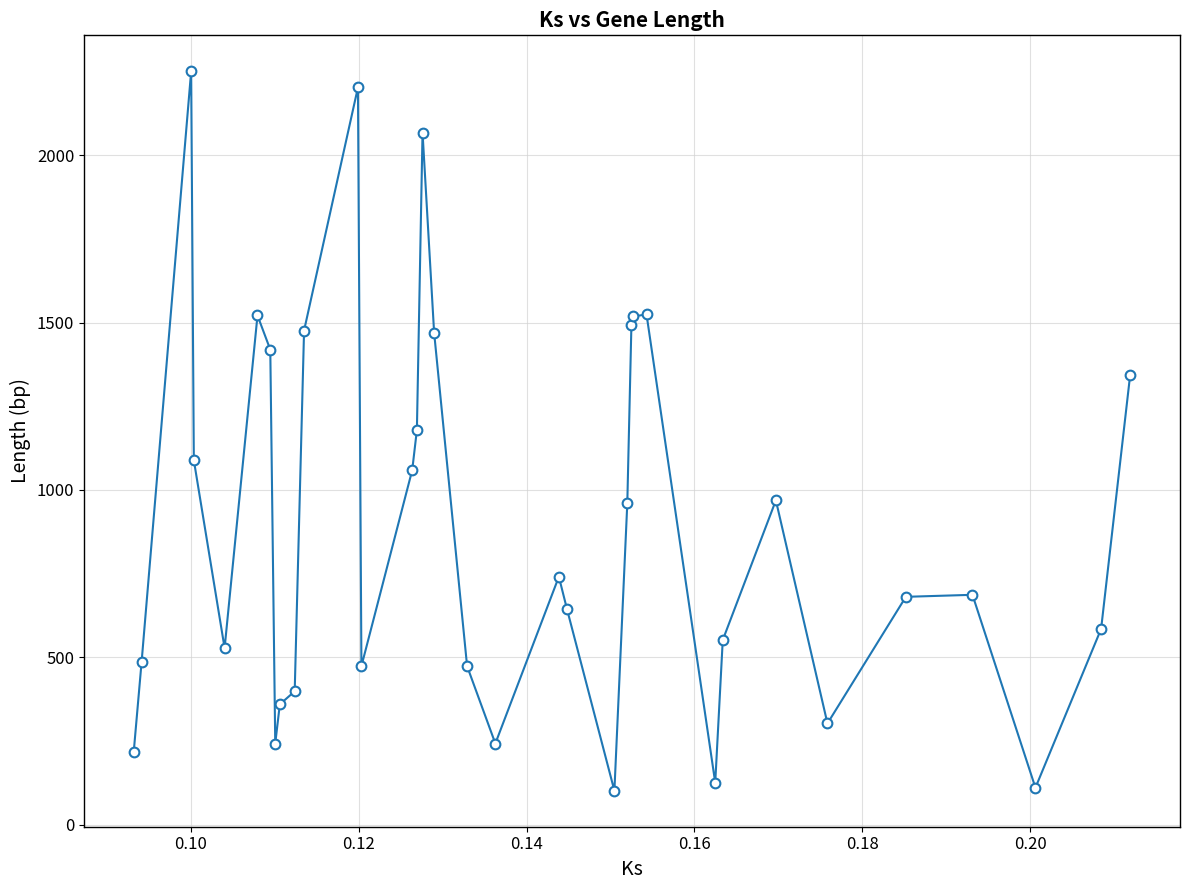

True or false: the data has more than 2 interior local peaks.

True